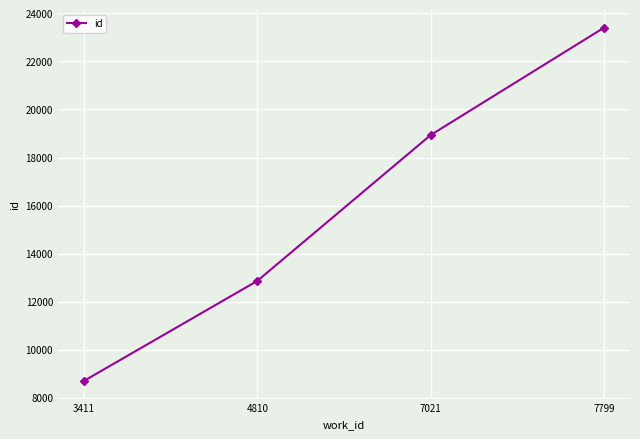

Is this an area chart (filled region under the line)?

No